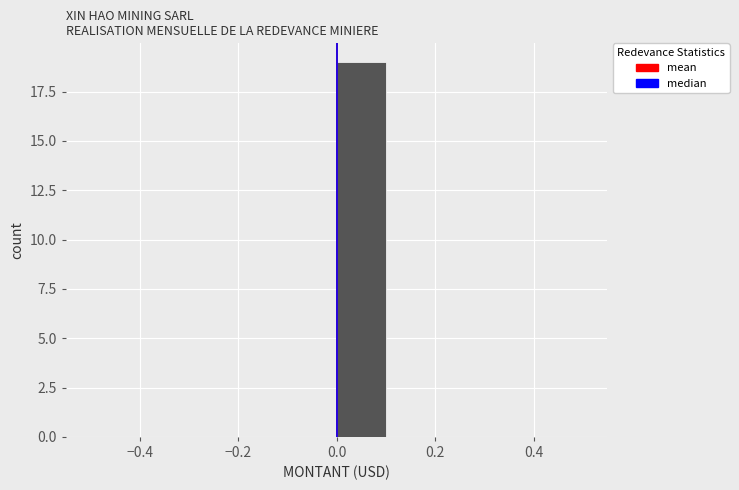

Over which range of the x-axis is the bar tallest?

0.0 to 0.1